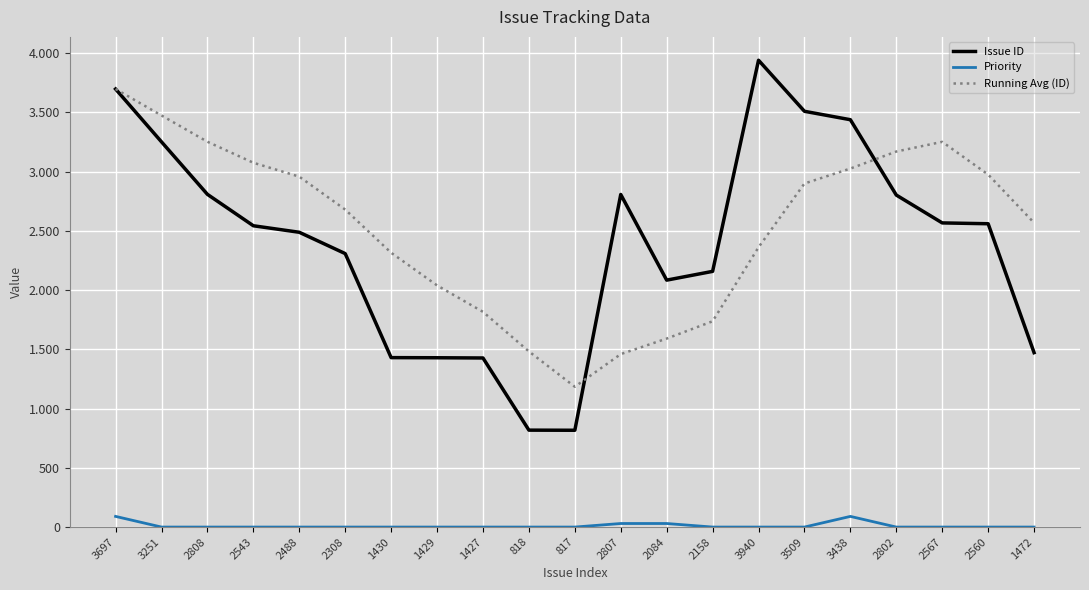

Is this an area chart (filled region under the line)?

No